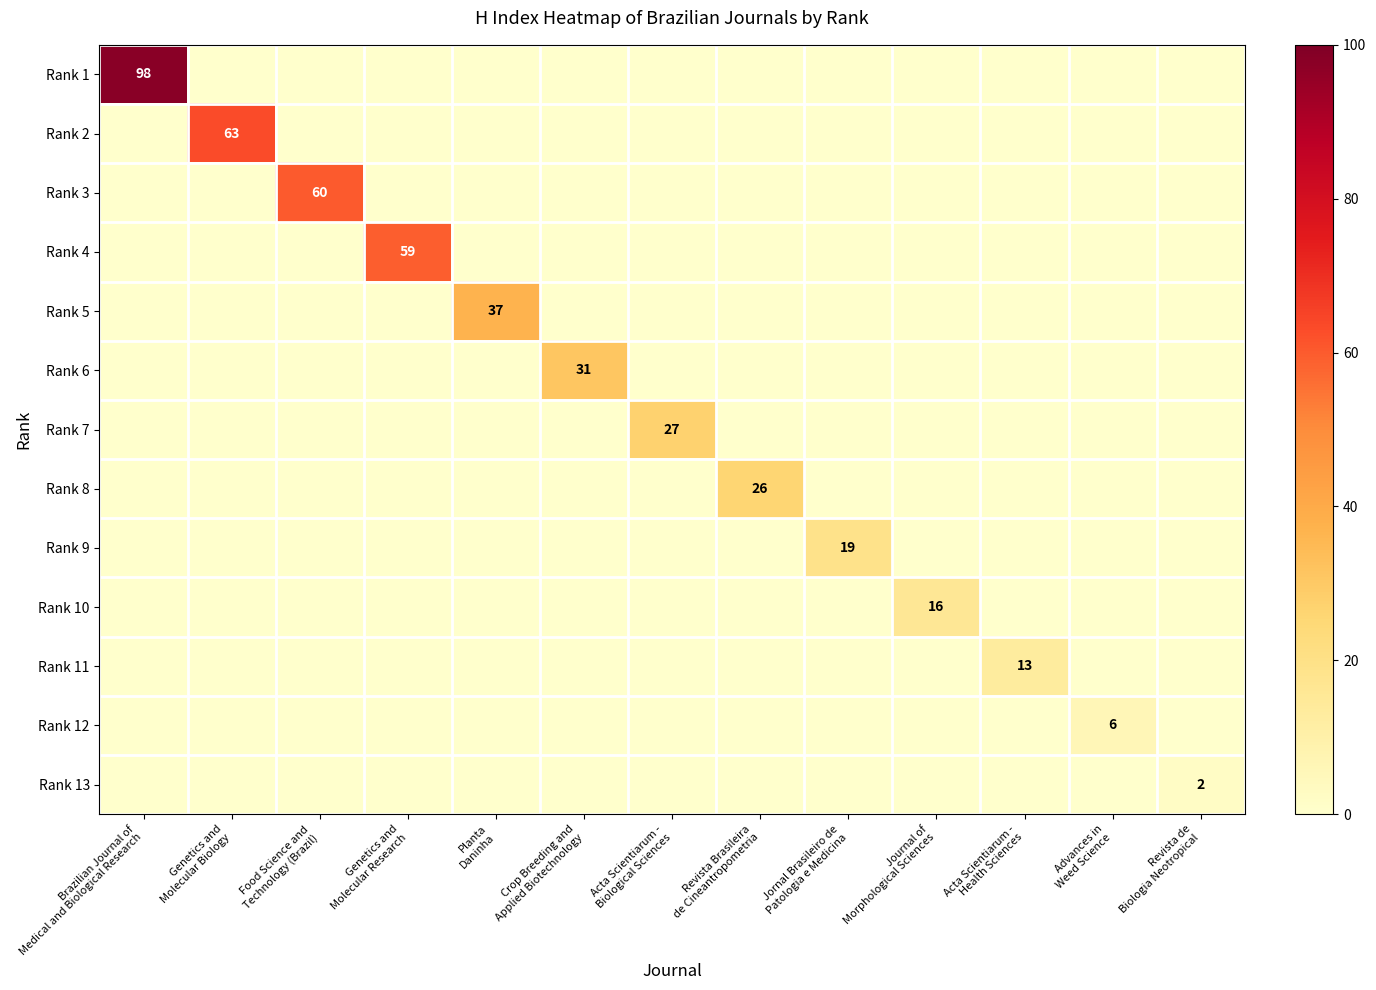

The value of Rank 5 at Genetics and Molecular Biology is 0. True or false?

True